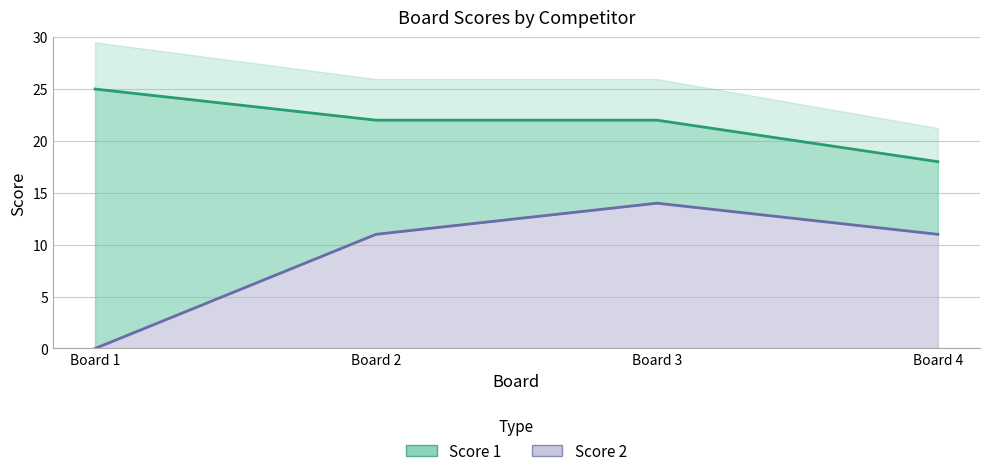

How many interior local peaks does the Score 2 series have?

1